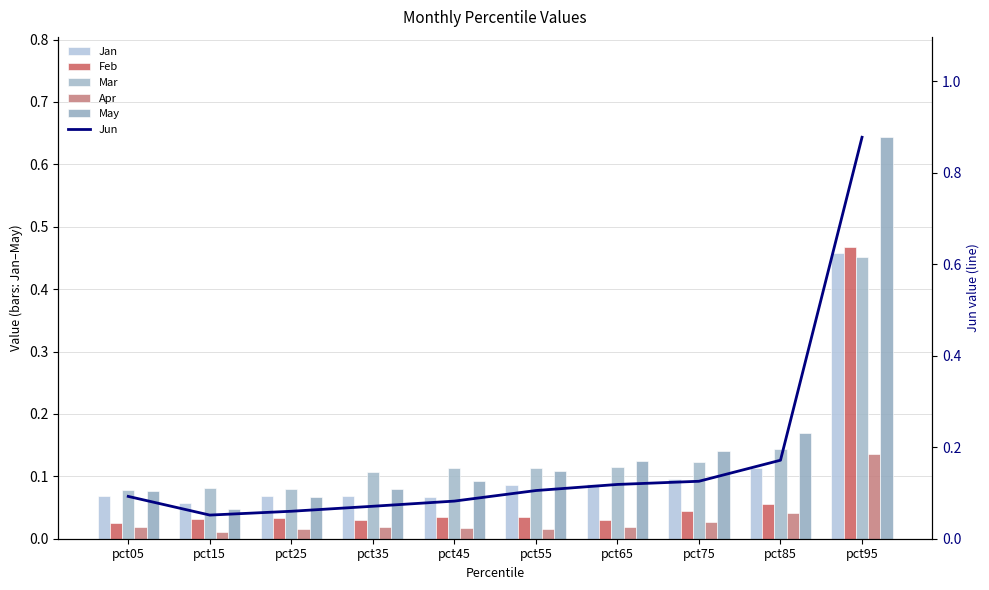

What are all the series names shown in the legend?

Jan, Feb, Mar, Apr, May, Jun